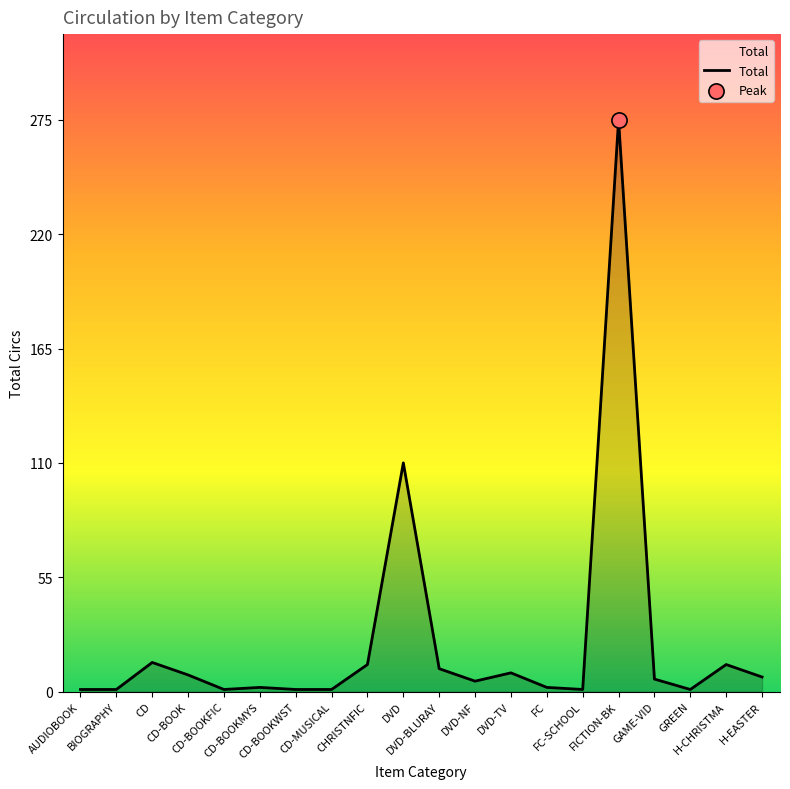

Between DVD-NF and CD-BOOK, which is larger?

CD-BOOK